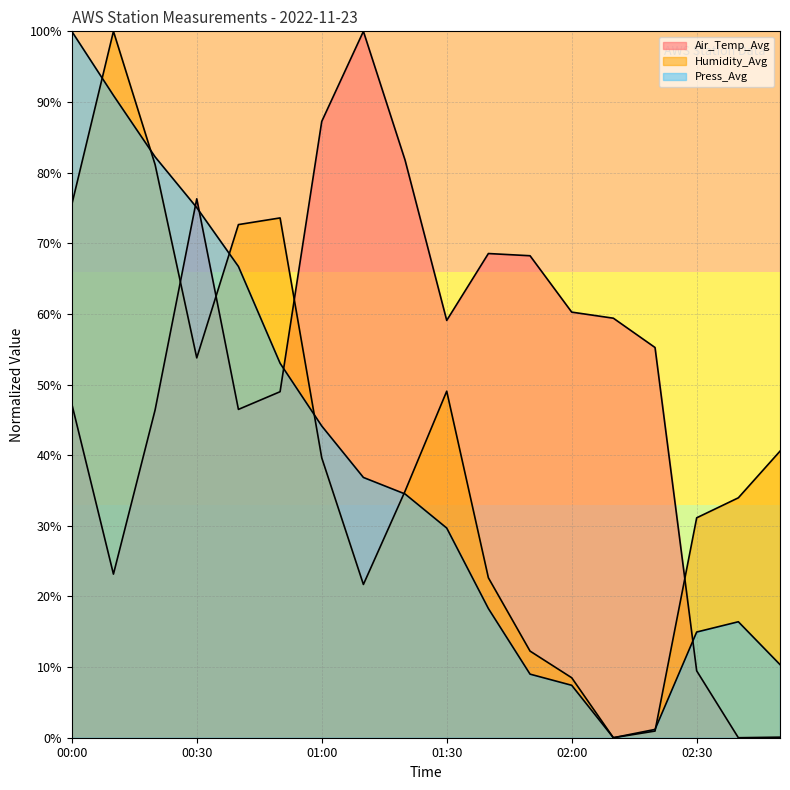

After their last crossing, which series has the higher values: Humidity_Avg or Press_Avg?

Humidity_Avg